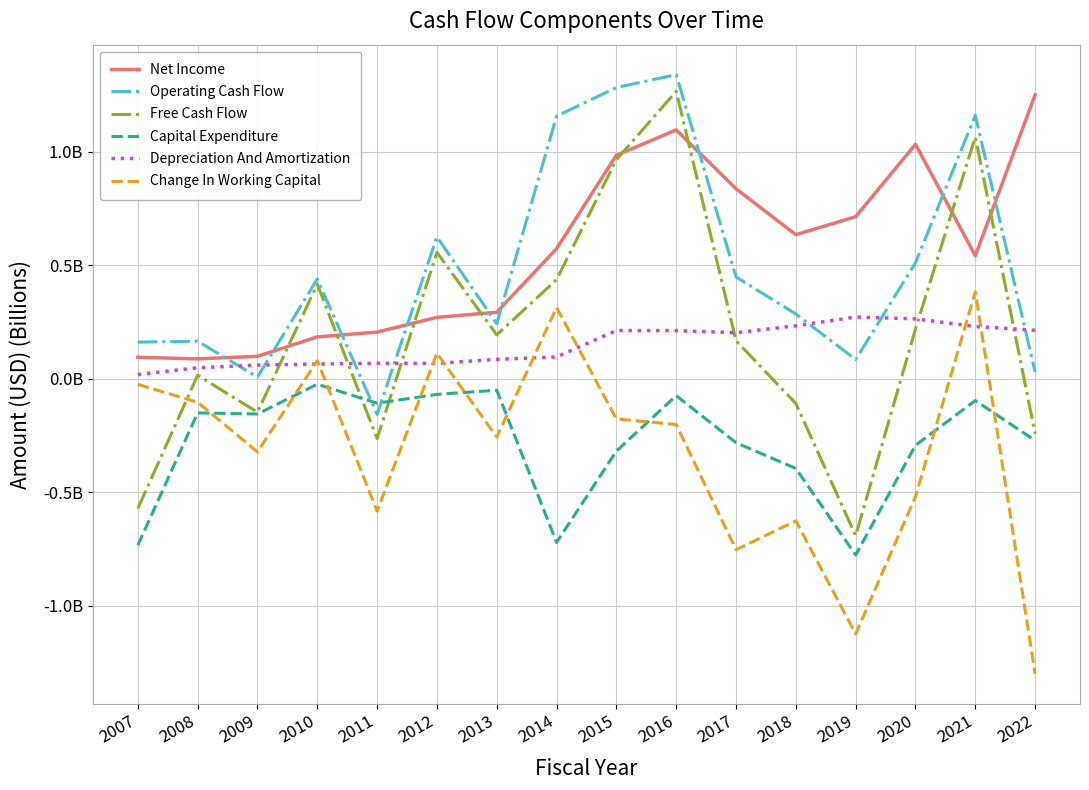

True or false: Free Cash Flow and Net Income cross at least once.

True